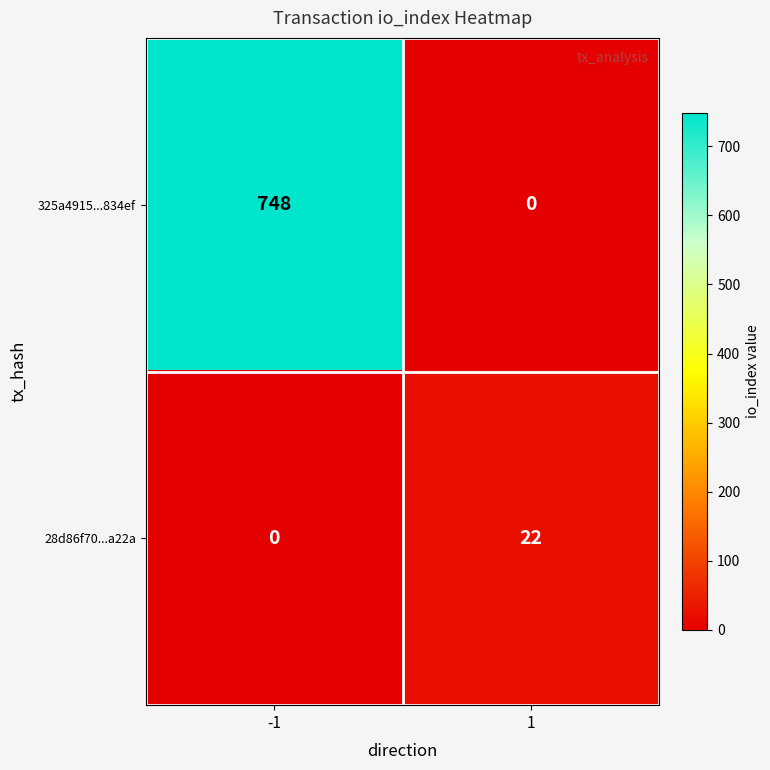

Which series has the largest total across all categories?

325a4915...834ef